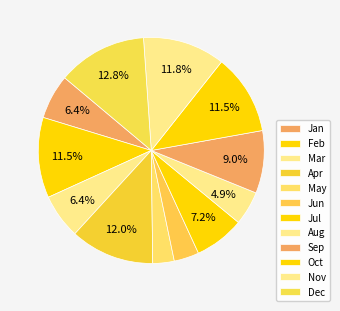

What is the ratio of the value at Jun to the value at Dec?

0.3